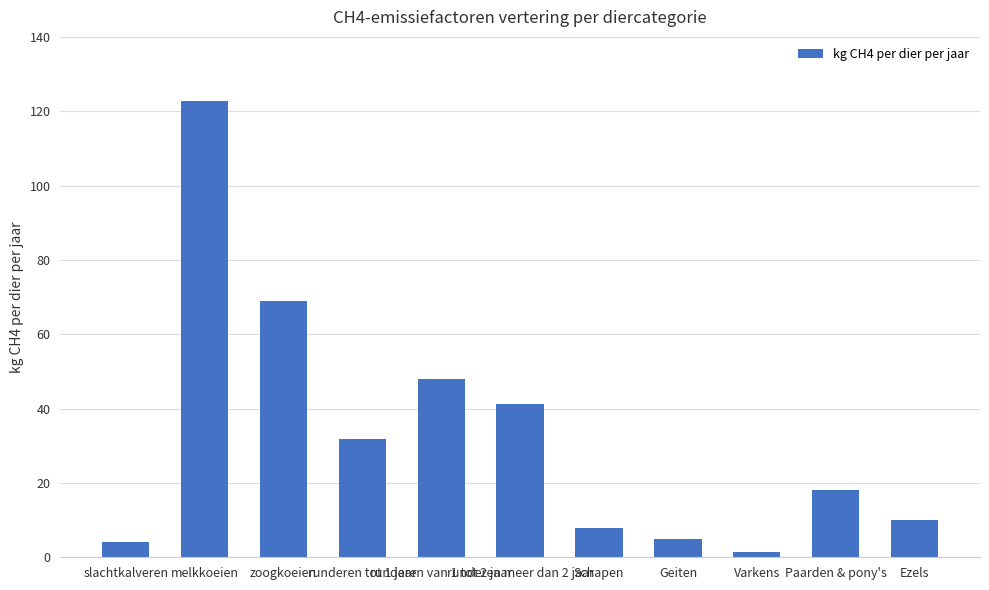

What is the value of the 11th bar from the left?

10.0